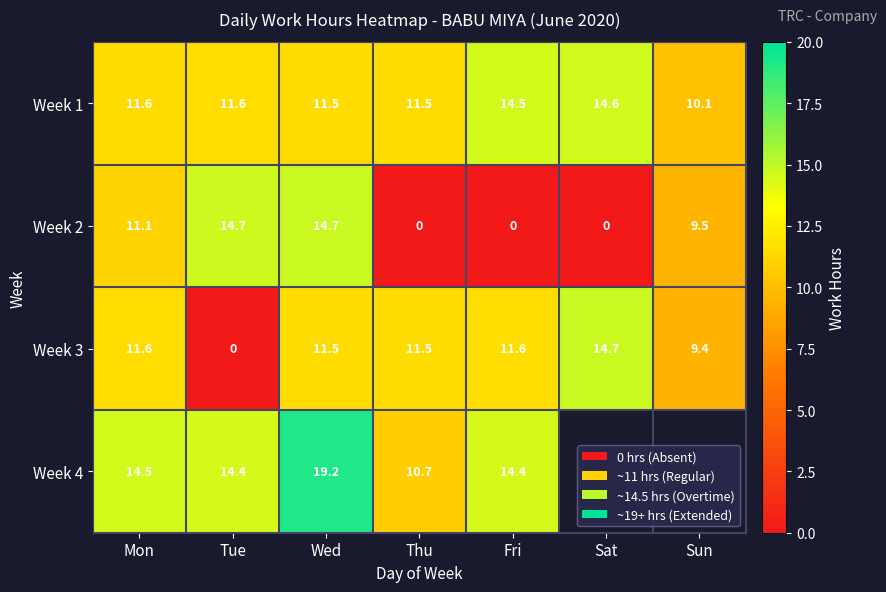

What is the spread (max minus min) of values at Thu?

11.5